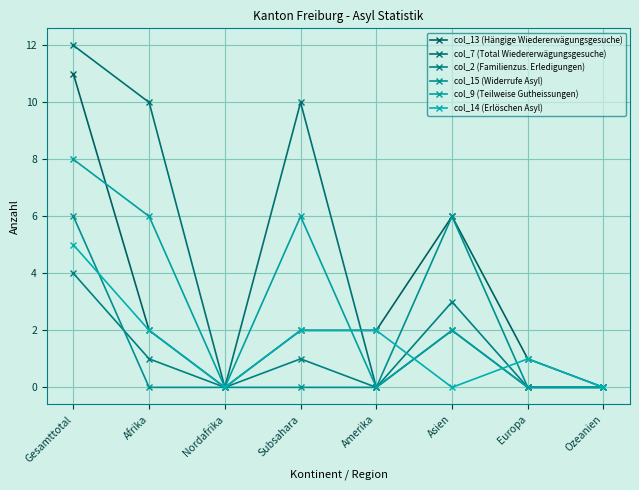

True or false: col_2 (Familienzus. Erledigungen) and col_14 (Erlöschen Asyl) intersect in this chart.

True